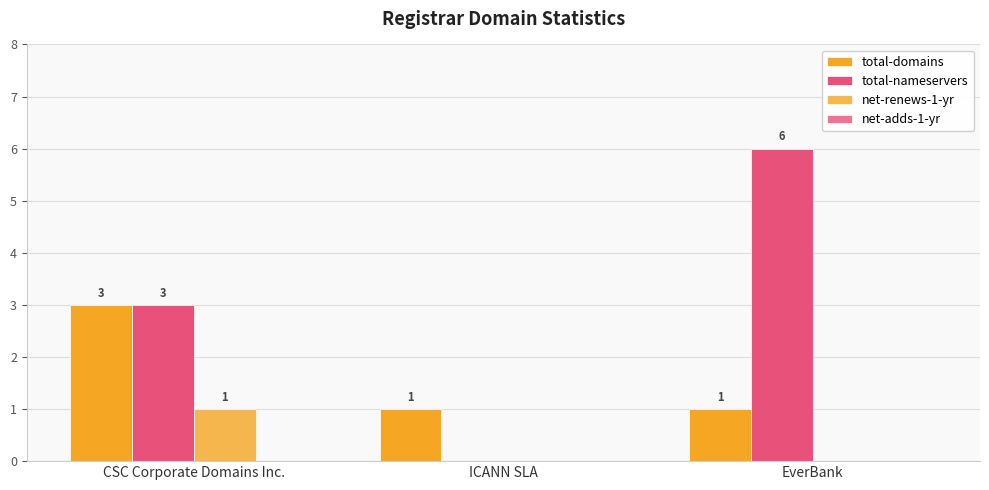

What is the label of the 1st bar from the left?

CSC Corporate Domains Inc.